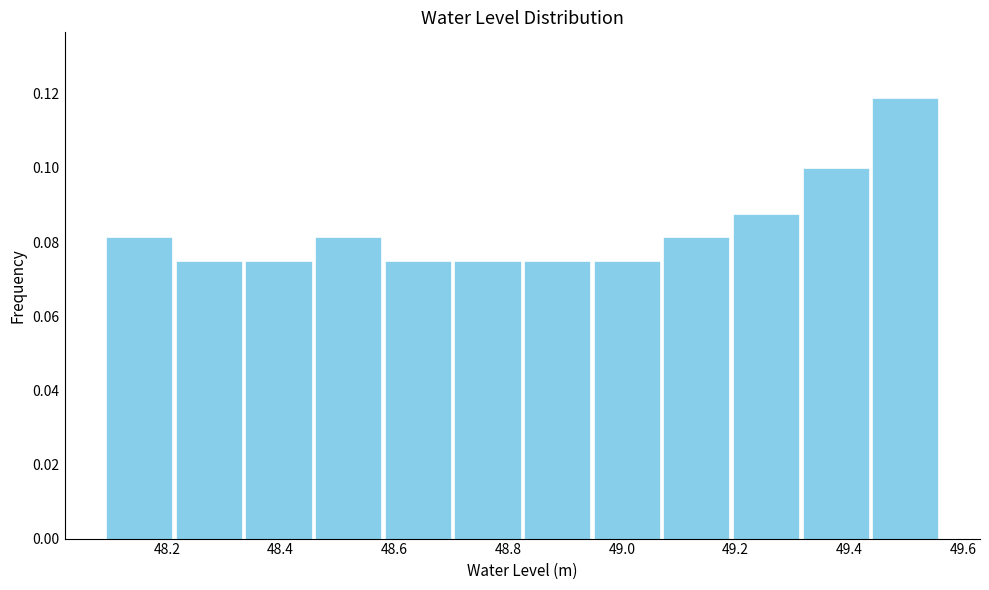

Reading left to right, transcribe this chart: for each bar, give the range it covers on the x-axis and its height. Neither the bar edges nor the heights are printed on the chart, so give them approximately, as read against the axes.

48.10 to 48.22: 0.082
48.22 to 48.34: 0.076
48.34 to 48.46: 0.076
48.46 to 48.58: 0.082
48.58 to 48.70: 0.076
48.70 to 48.82: 0.076
48.82 to 48.94: 0.076
48.94 to 49.08: 0.076
49.08 to 49.20: 0.082
49.20 to 49.32: 0.088
49.32 to 49.44: 0.100
49.44 to 49.56: 0.118